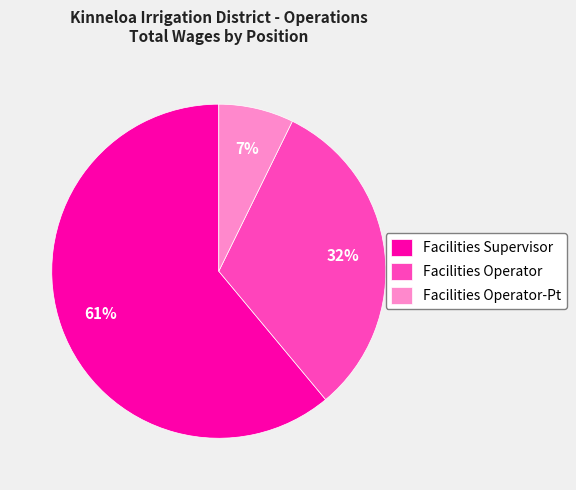

What percentage is the Facilities Operator-Pt slice, to the nearest percent?

7%